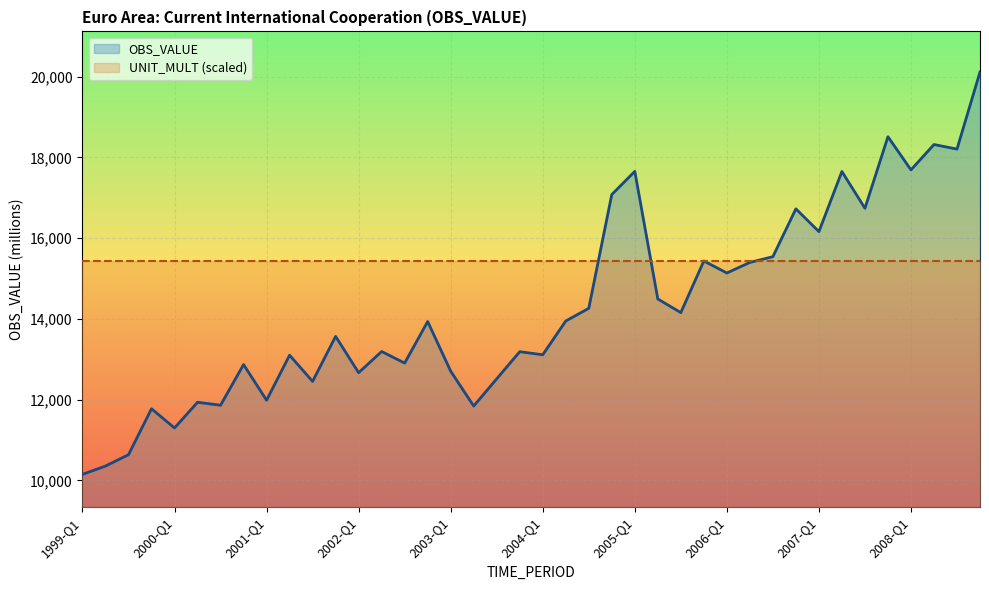

True or false: OBS_VALUE and UNIT_MULT (scaled) intersect in this chart.

True